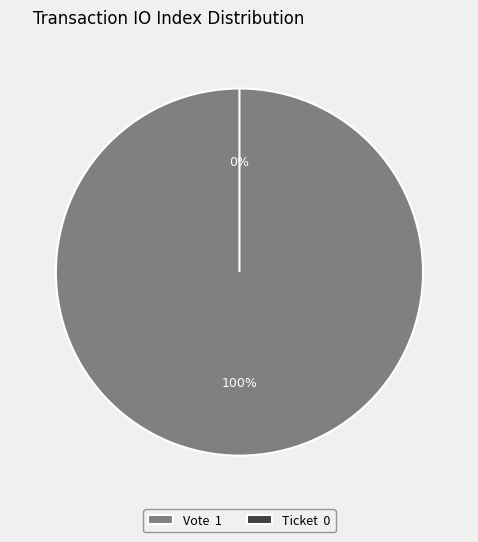

The Ticket slice represents 0% of the pie. True or false?

True